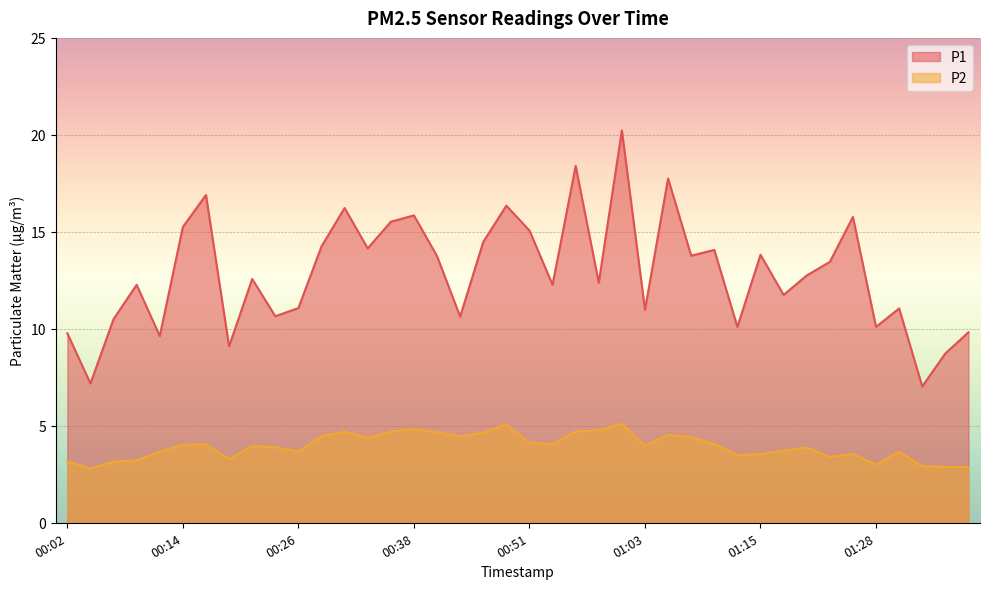

Where is the first local maximum for P2?

00:16